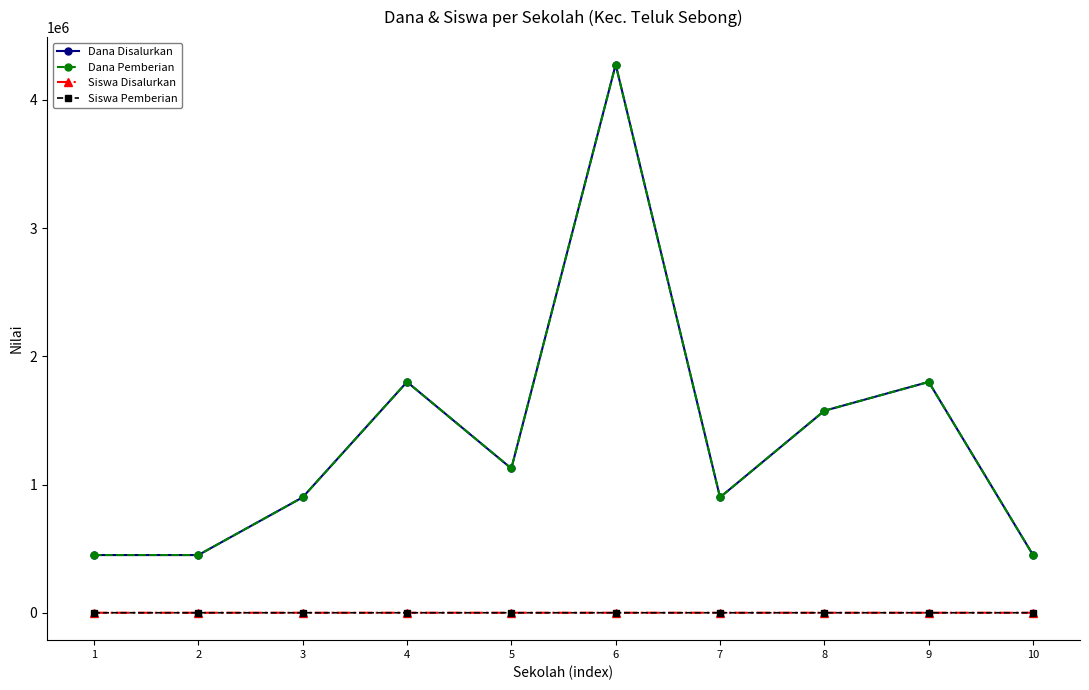

Reading left to right, extract all data points from this chart.

Dana Disalurkan: 450000	450000	900000	1800000	1125000	4275000	900000	1575000	1800000	450000
Dana Pemberian: 450000	450000	900000	1800000	1125000	4275000	900000	1575000	1800000	450000
Siswa Disalurkan: 2	2	4	8	5	19	4	7	8	2
Siswa Pemberian: 2	2	4	8	5	19	4	7	8	2